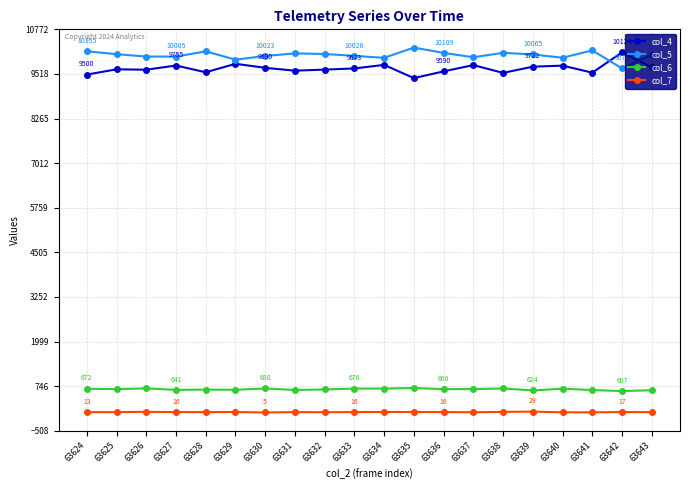

At which label does col_7 first exceed 16?

63626